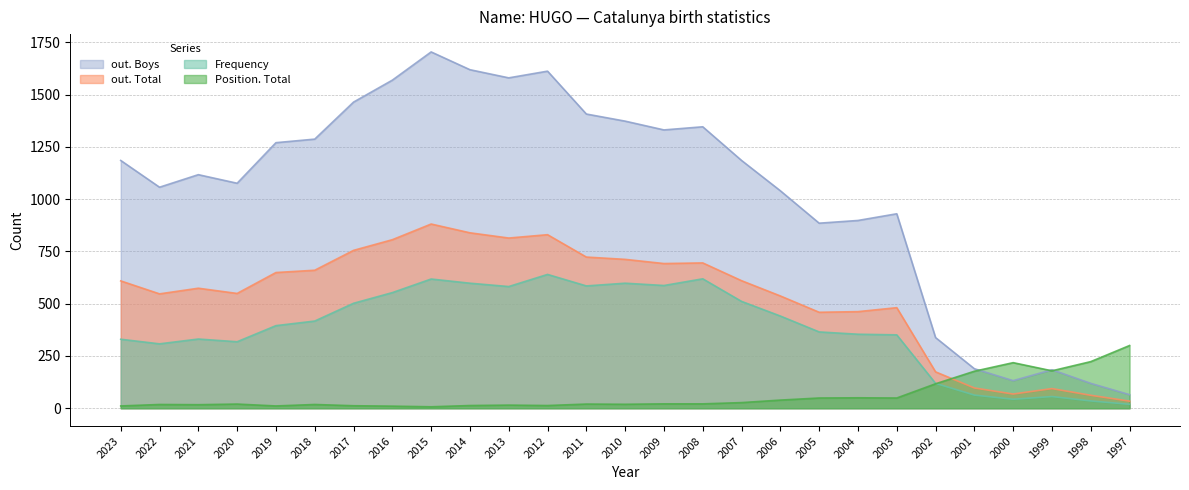

What is the maximum value for Position. Total?

300